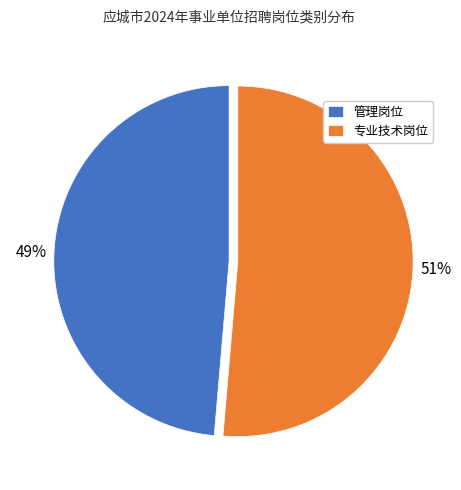

To the nearest percent, what is the average slice percentage?

50%